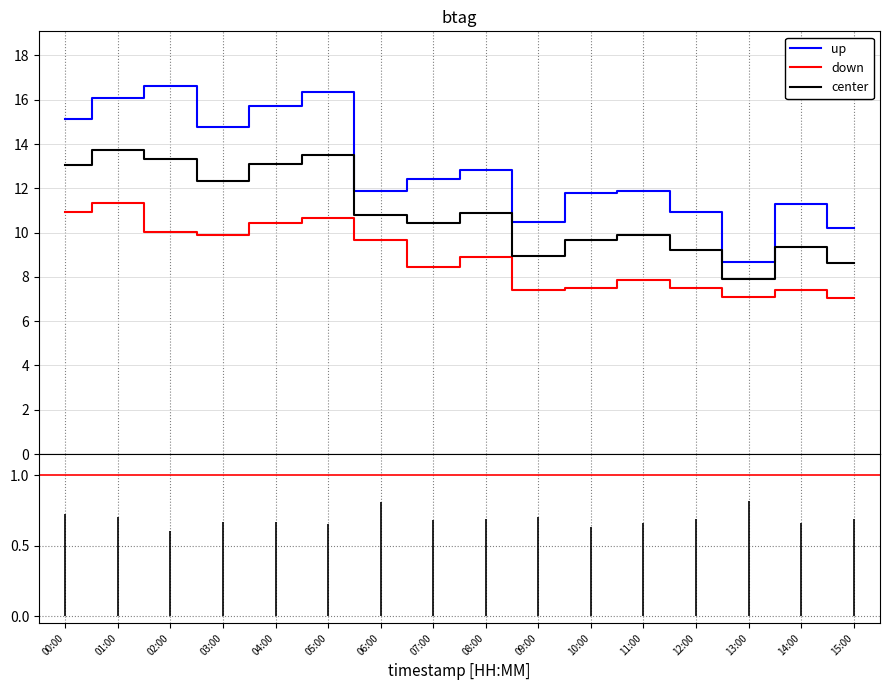

Rank the series by their average value, from highest to lowest.

up, center, down